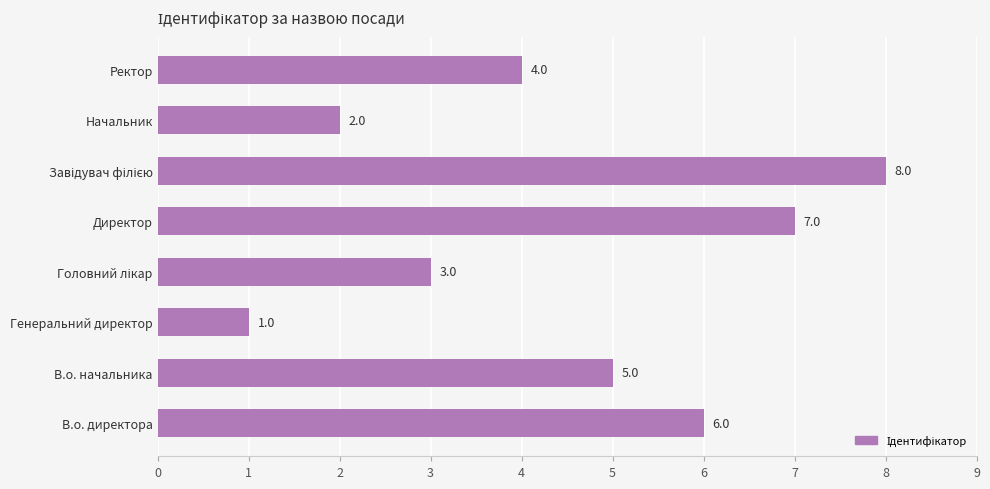

What is the ratio of the value at Начальник to the value at Ректор?

0.5